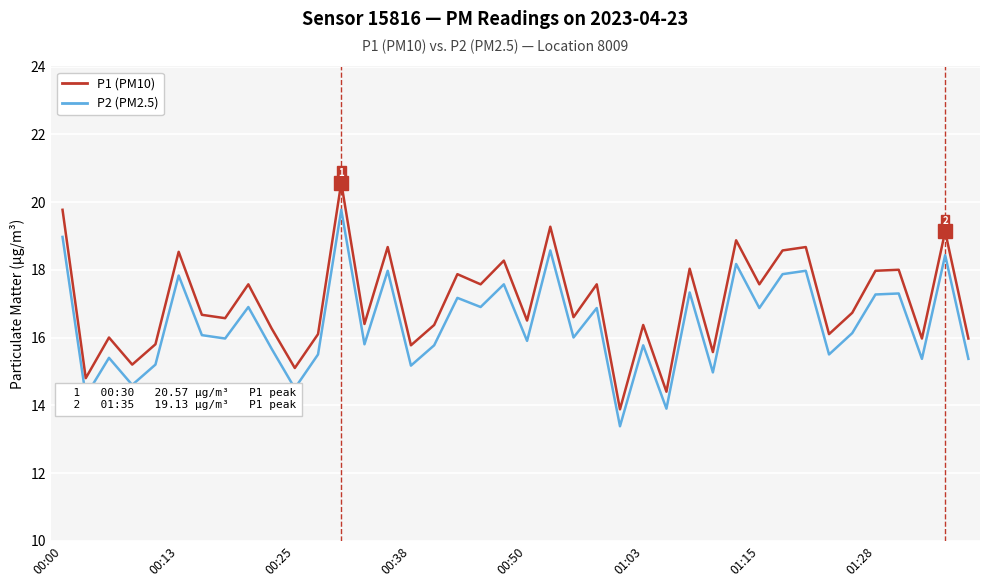

True or false: P1 (PM10) and P2 (PM2.5) cross at least once.

False